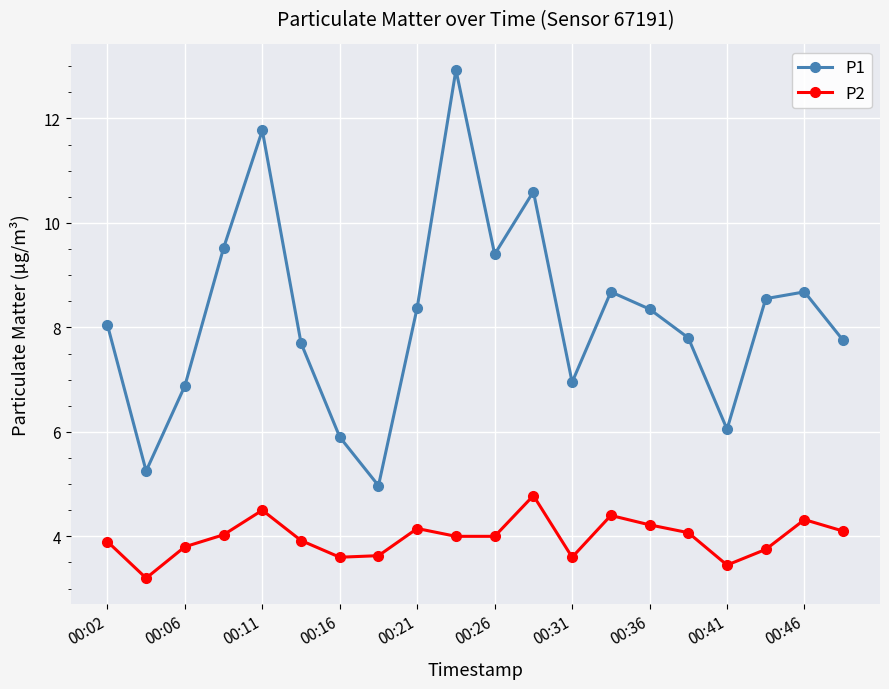

True or false: P1 and P2 intersect in this chart.

False